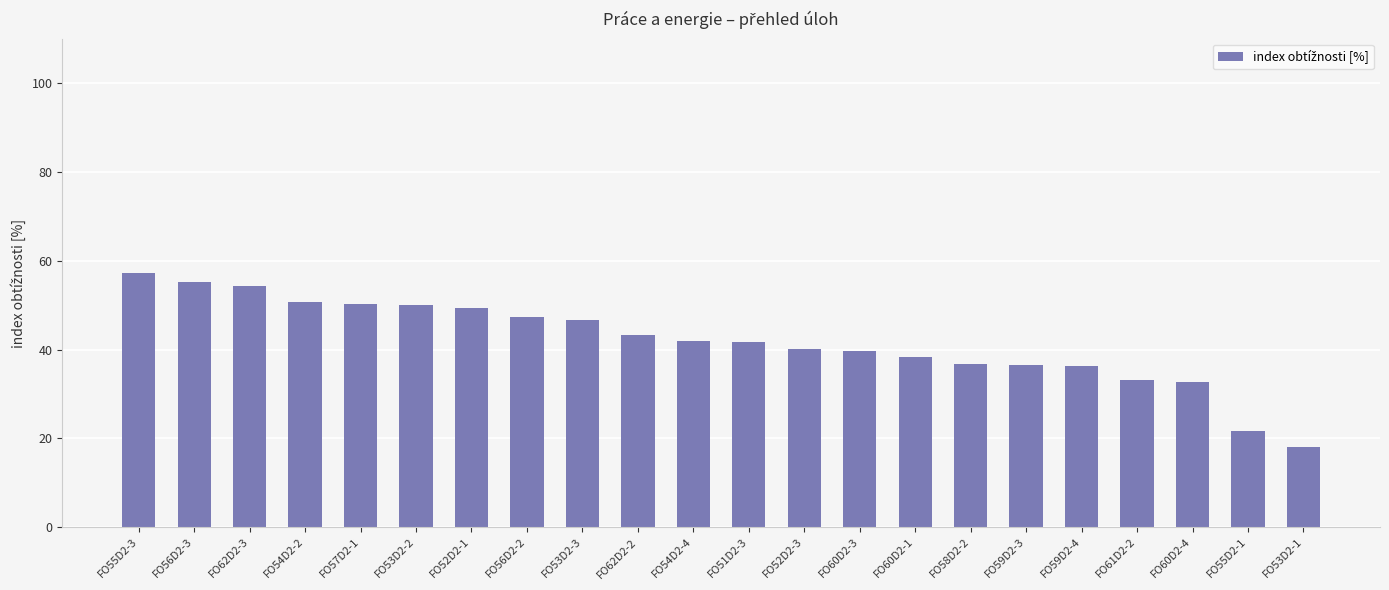

What is the difference between the maximum and second lowest values?

35.6